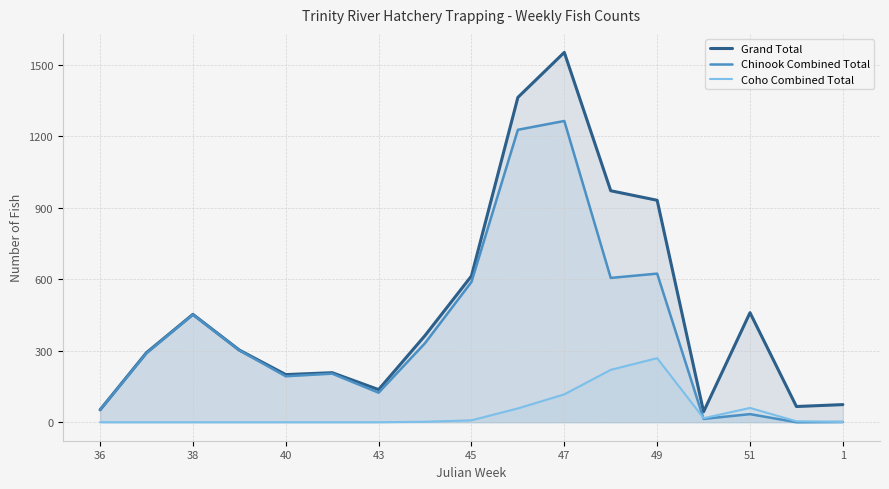

Reading left to right, extract all data points from this chart.

Grand Total: 52	292	453	303	200	208	137	364	614	1364	1553	972	932	44	460	66	74
Chinook Combined Total: 52	290	452	302	193	204	124	332	589	1228	1265	606	624	14	34	0	1
Coho Combined Total: 0	0	0	0	0	0	0	2	8	58	117	220	269	17	60	4	1